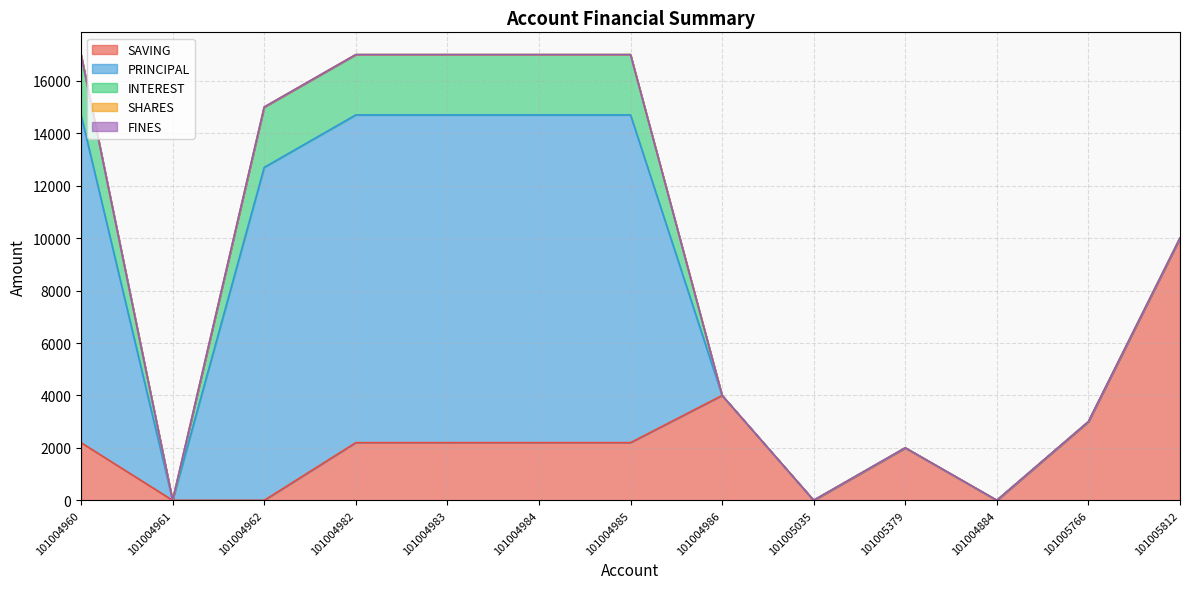

Where is the first local maximum for PRINCIPAL?

101004962